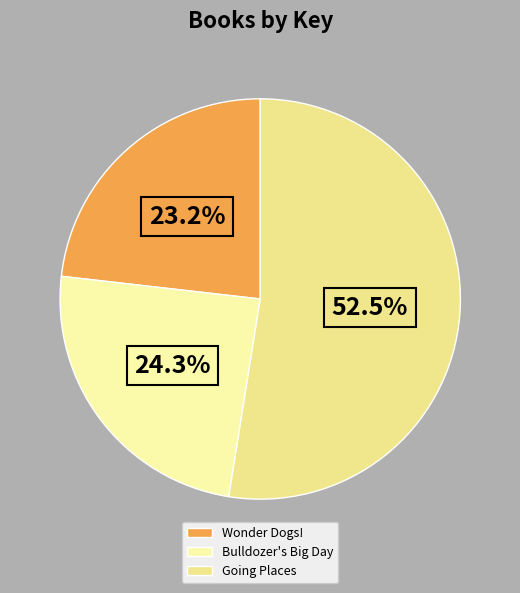

To the nearest percent, what percentage of the pie is Bulldozer's Big Day?

24%